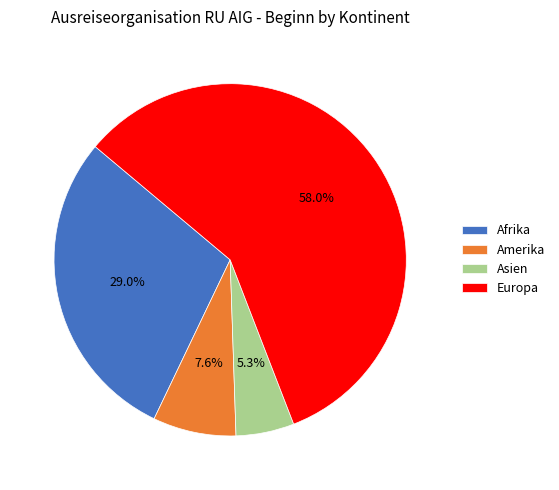

Which slice is the smallest?

Asien